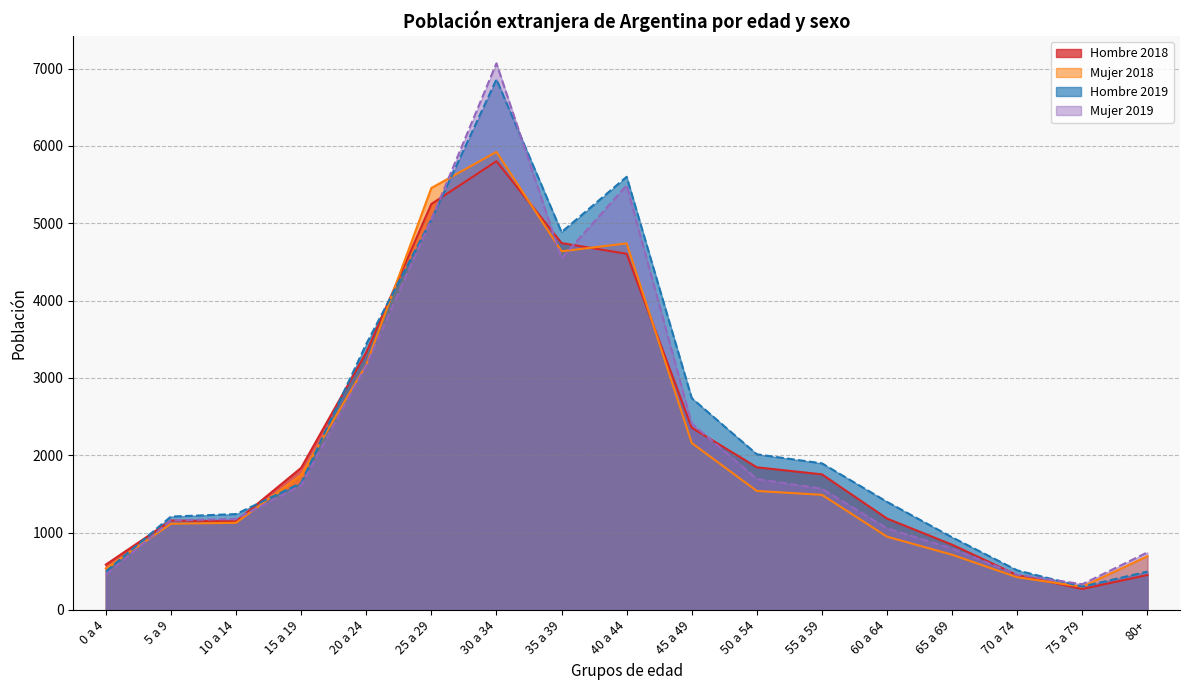

What is the sum of the Hombre 2018 values at 55 a 59 and 70 a 74?

2203